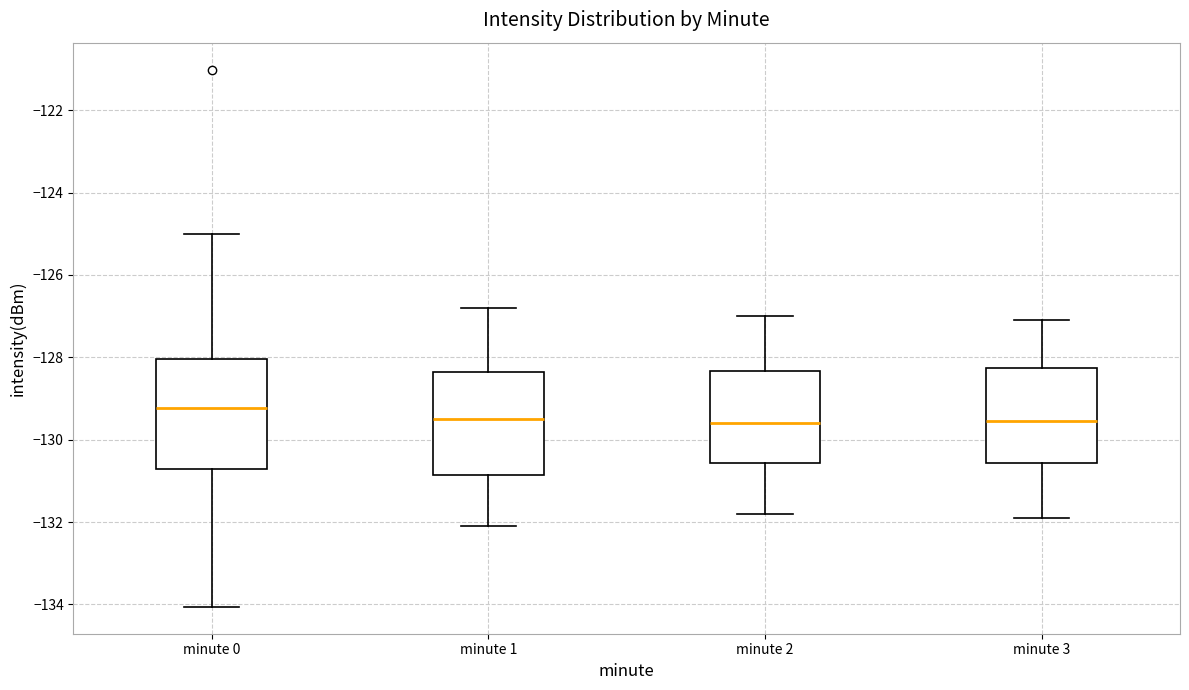

Reading left to right, transcribe this box plot: for each box, give where its median line is, the range the box spans, and where its two whiskers end, as read against the y-axis. The values are not printed on the chart, so give them approximately, as read against the axis.

minute 0: median -129.2, box -130.8 to -128.0, whiskers -134.0 to -125.0
minute 1: median -129.4, box -130.8 to -128.4, whiskers -132.0 to -126.8
minute 2: median -129.6, box -130.6 to -128.4, whiskers -131.8 to -127.0
minute 3: median -129.6, box -130.6 to -128.2, whiskers -131.8 to -127.0